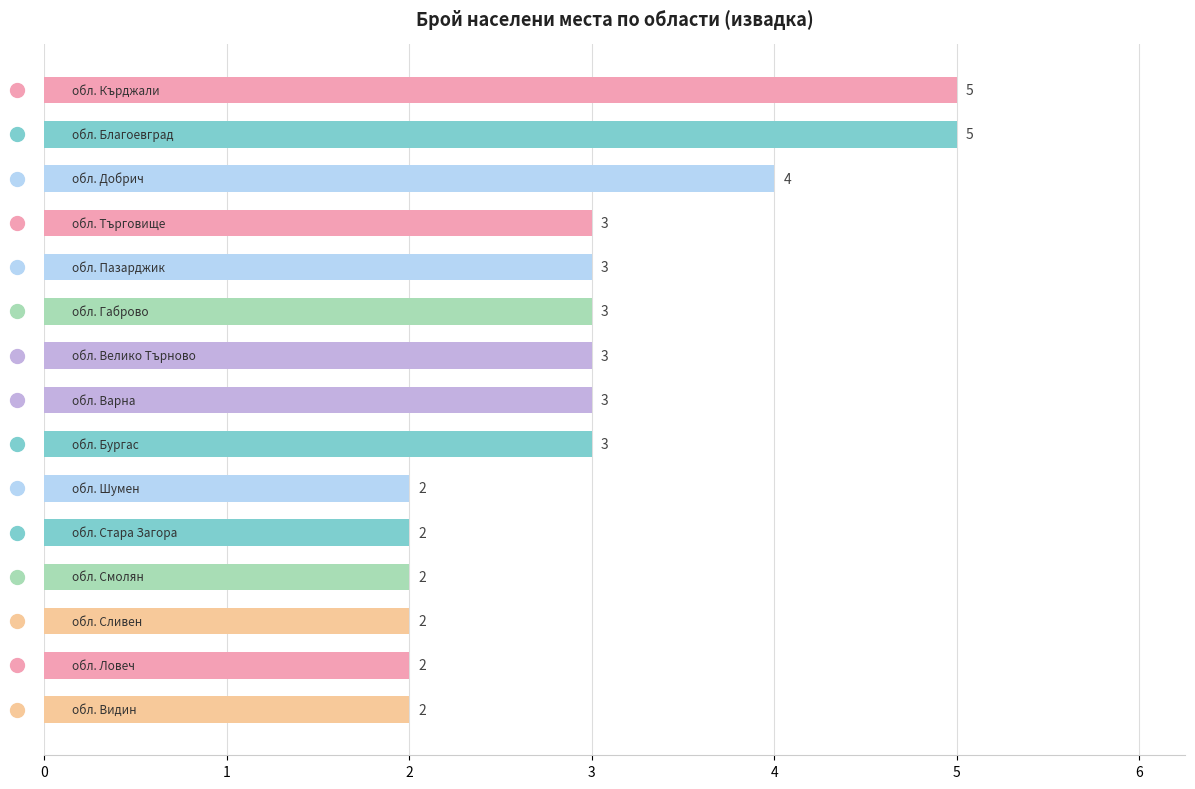

Count the values in the range 2 to 3.

12